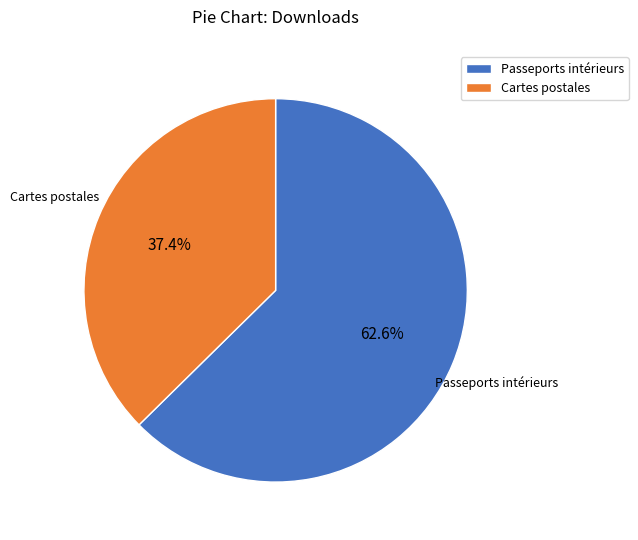

To the nearest percent, what is the difference between the Passeports intérieurs and Cartes postales slice percentages?

25%